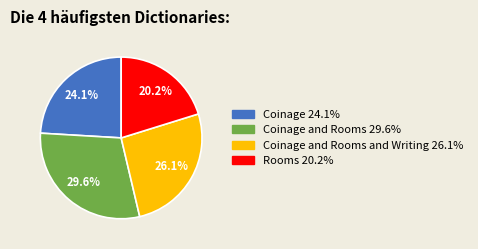

Is there any slice that represents more than half of the pie?

No